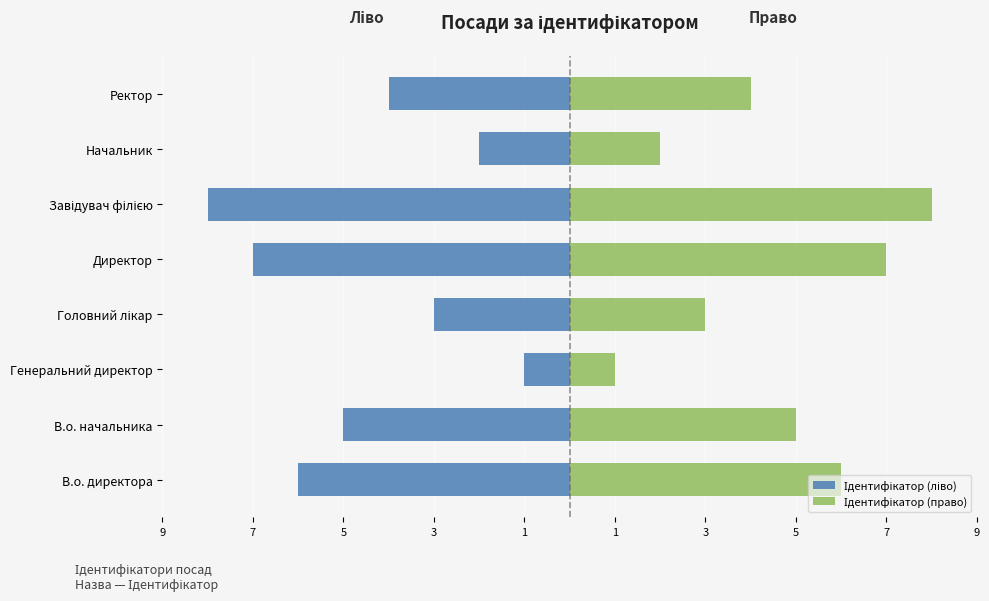

At Завідувач філією, list the series in order from smallest to largest.

Ідентифікатор (ліво), Ідентифікатор (право)